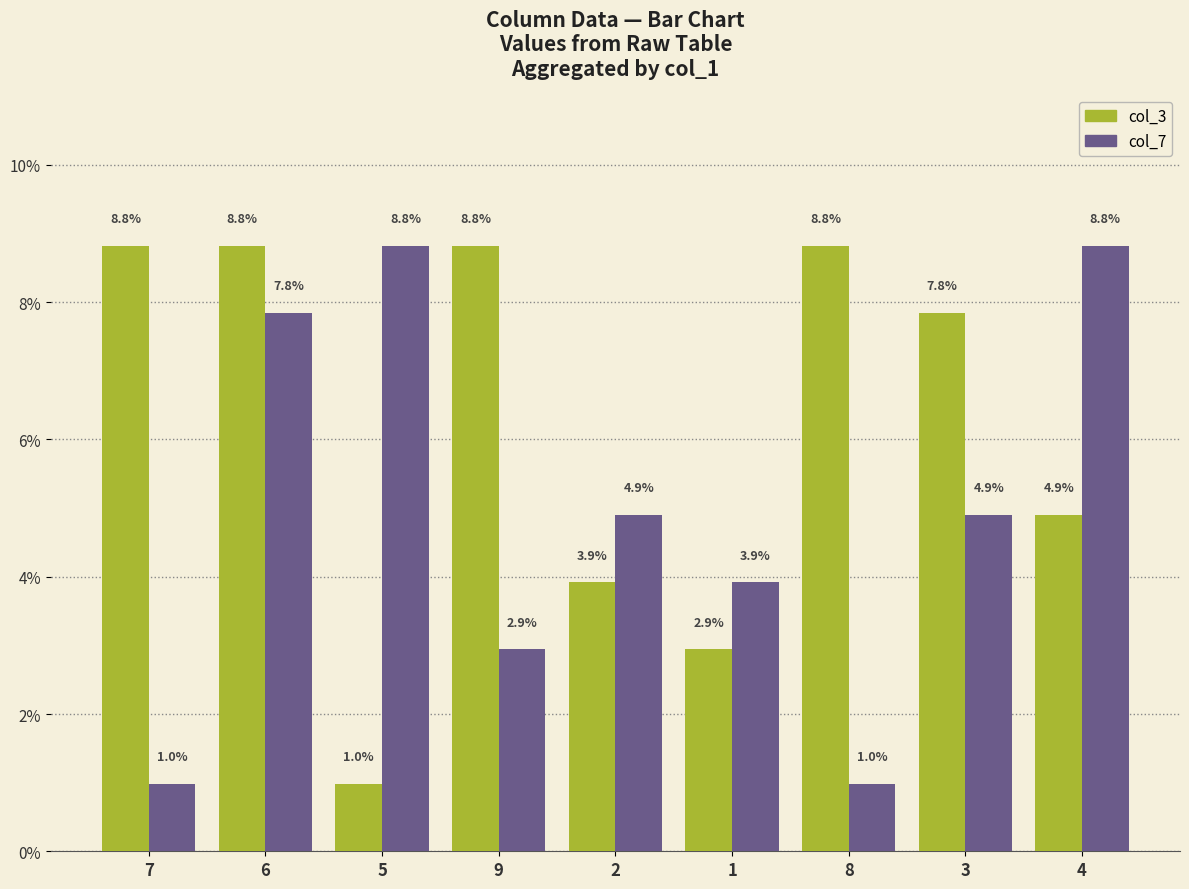

At how many categories does at least one series exceed 2?

9